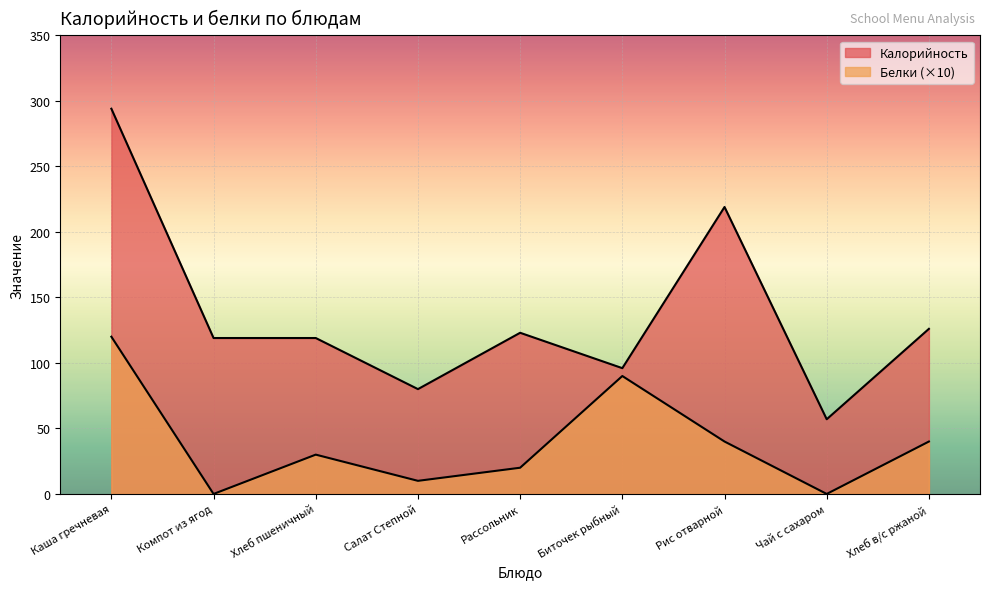

Is the value of Калорийность at Чай с сахаром greater than the value of Белки at Хлеб пшеничный?

Yes